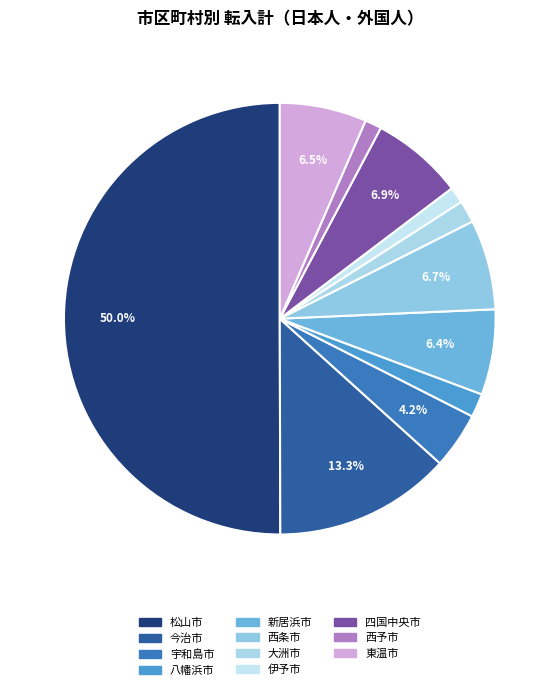

What is the ratio of the value at 大洲市 to the value at 今治市?

0.1